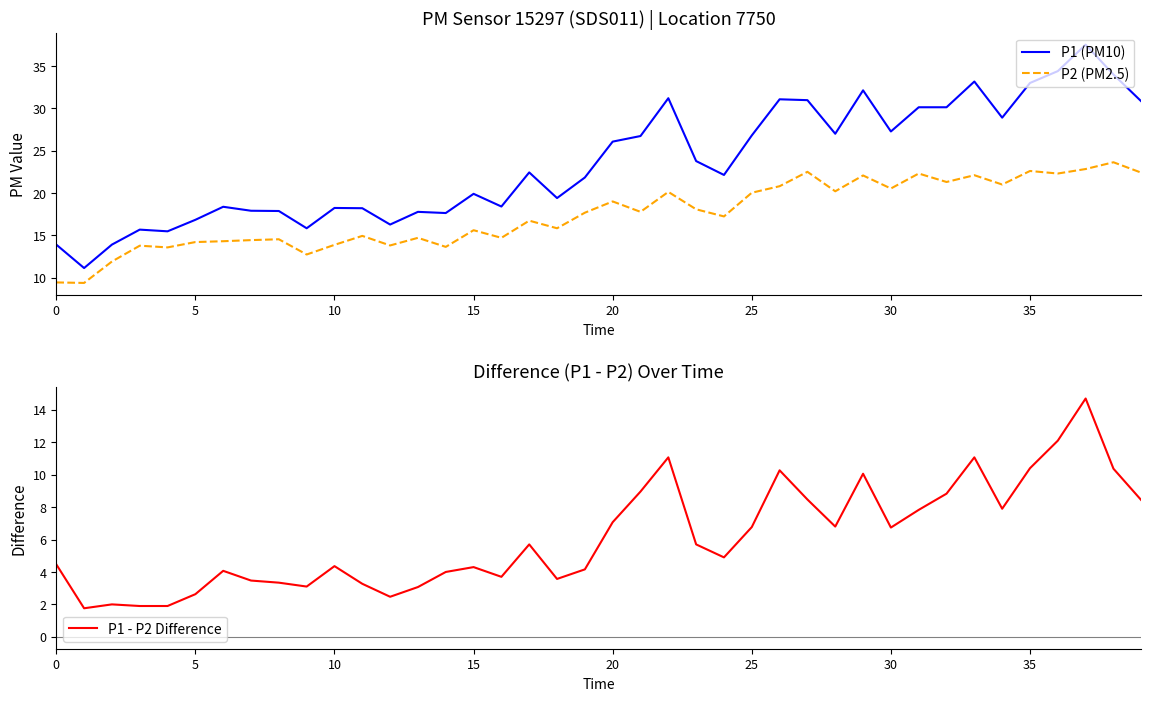

At which category is the sum across all series the highest?

37